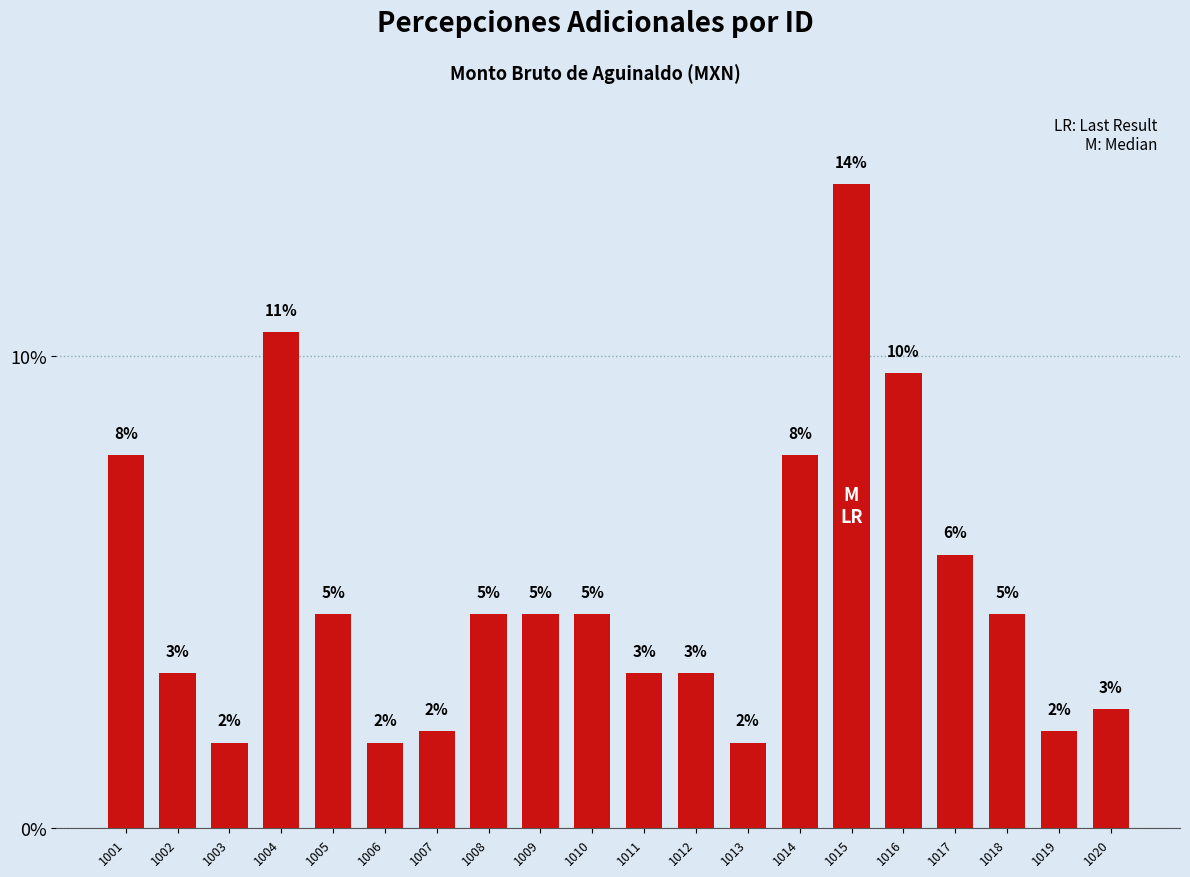

What is the change in value from 1005 to 1012?

-1.2